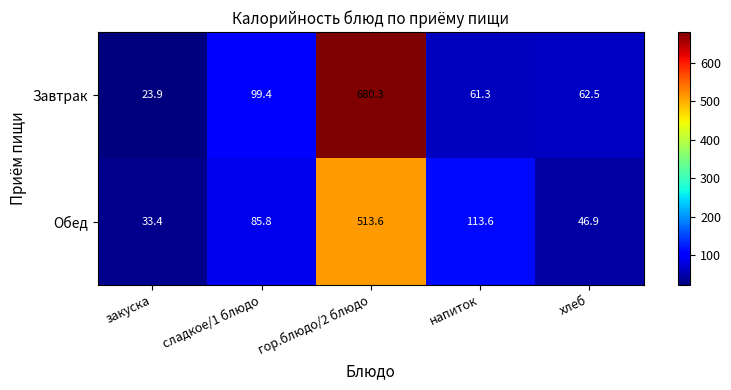

True or false: Завтрак has a value of 86.4 at хлеб.

False